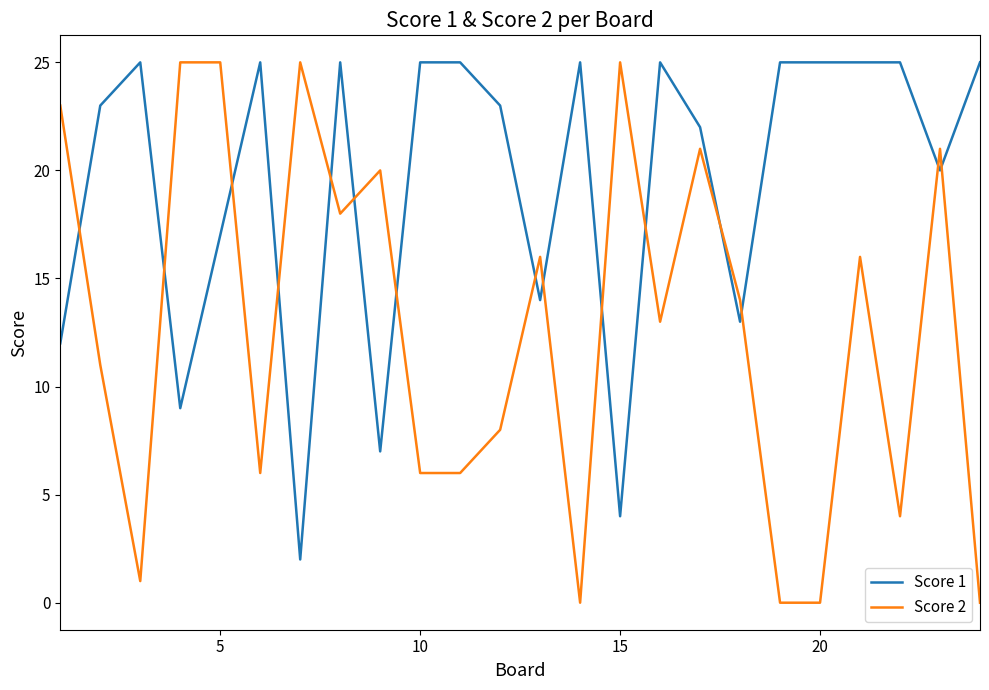

Which series has the widest spread of values?

Score 2